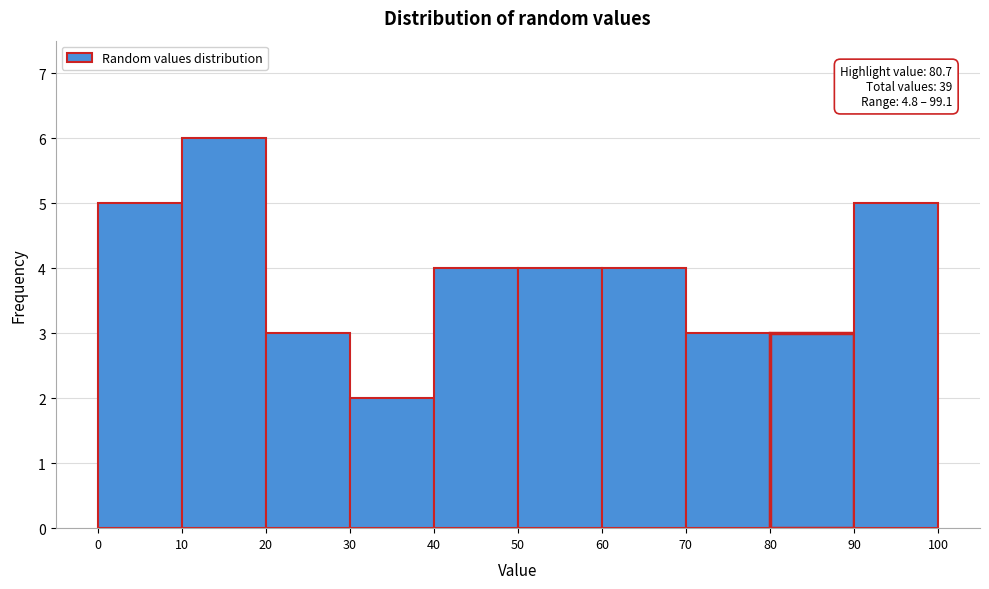

Over which range of the x-axis is the bar tallest?

10 to 20